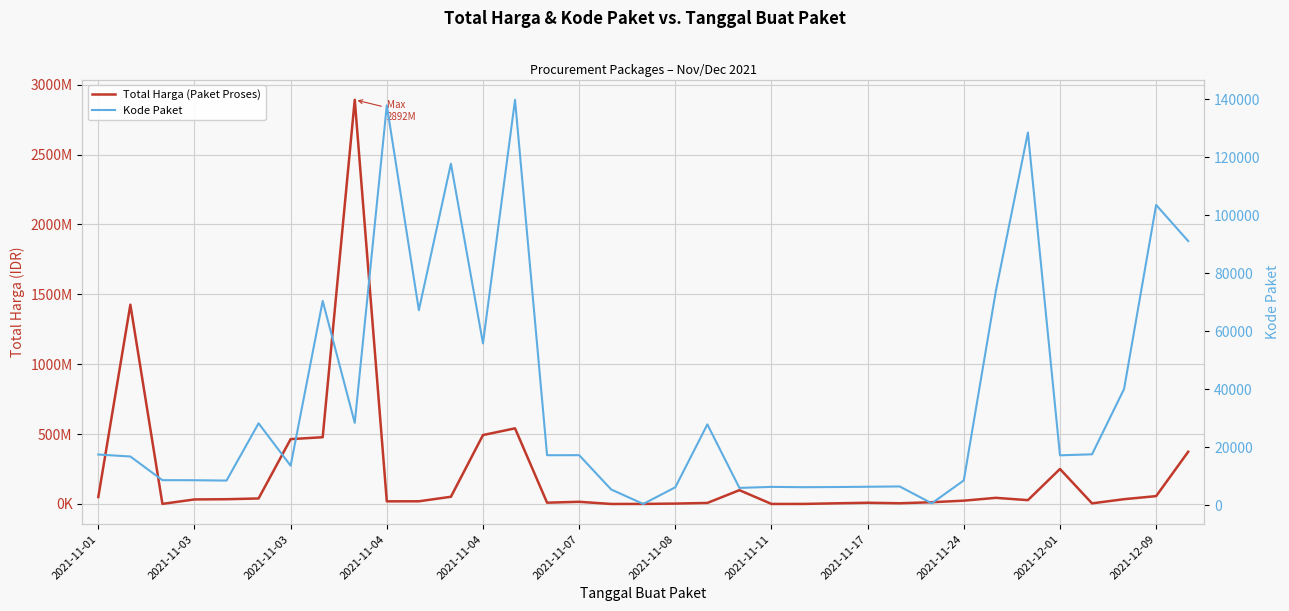

Rank the series by their maximum value, from highest to lowest.

Total Harga (Paket Proses), Kode Paket